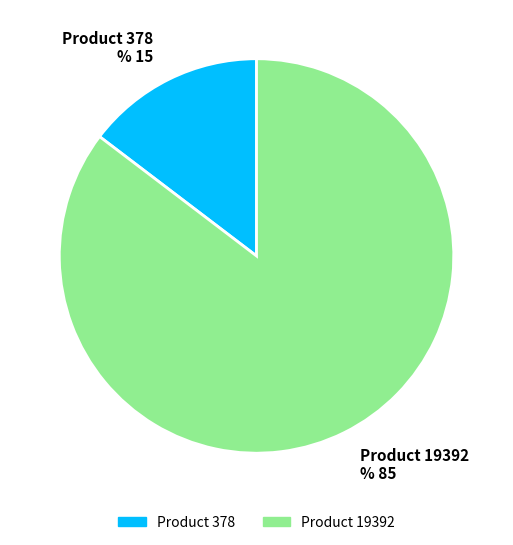

Which slice is the largest?

19392